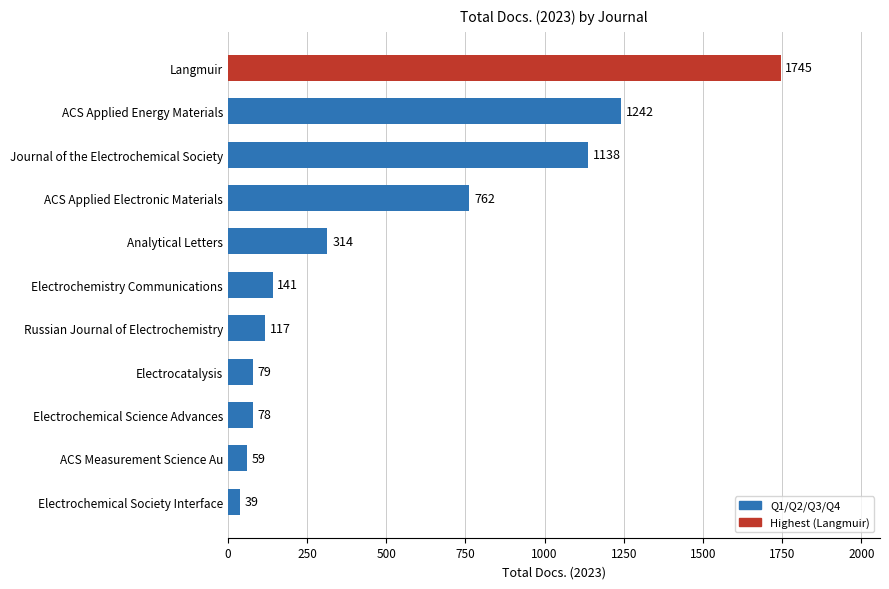

Between ACS Applied Energy Materials and ACS Applied Electronic Materials, which is larger?

ACS Applied Energy Materials